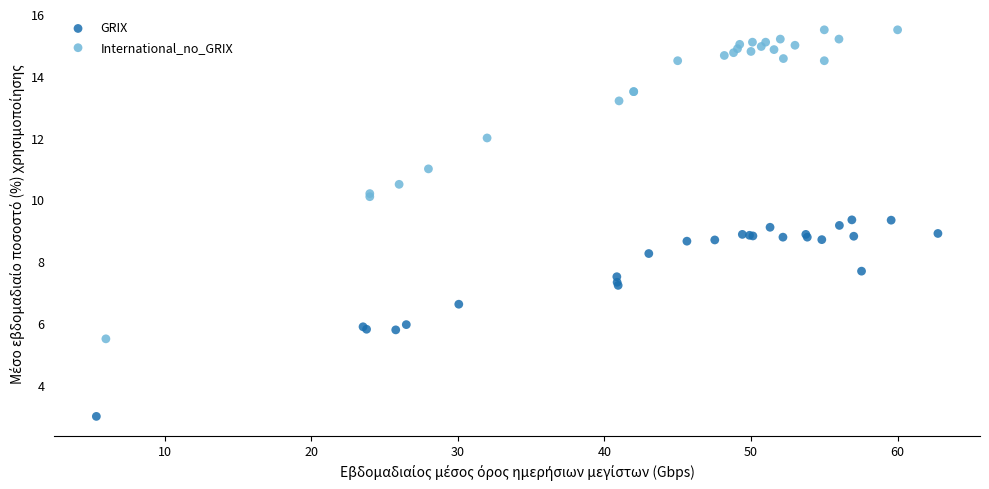

Which series has the largest Y range (max minus min)?

International_no_GRIX